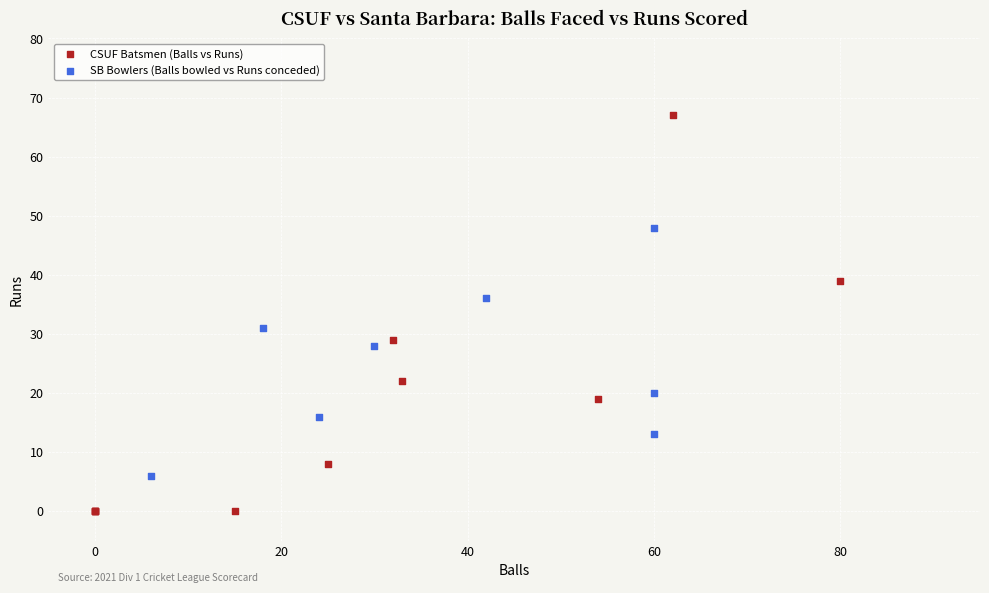

Which series contains the lowest Y value?

CSUF Batsmen (Balls vs Runs)